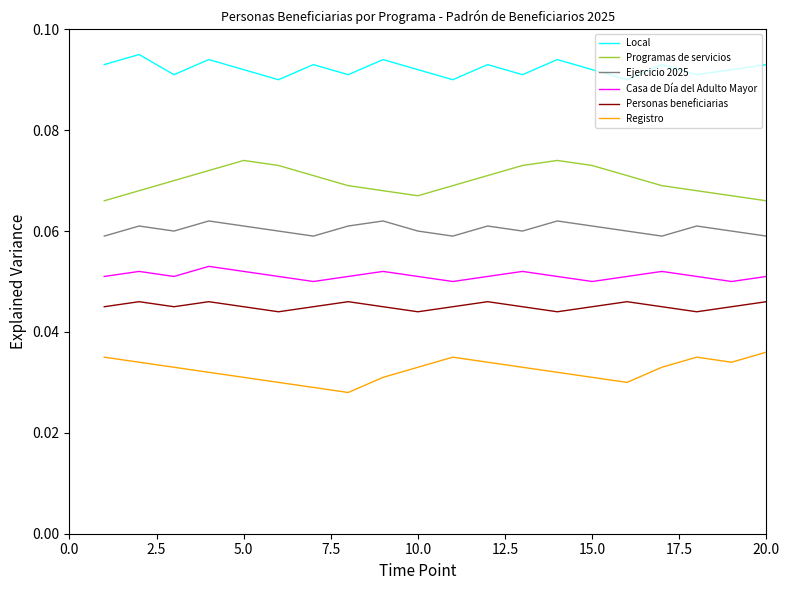

True or false: Registro and Personas beneficiarias cross at least once.

False